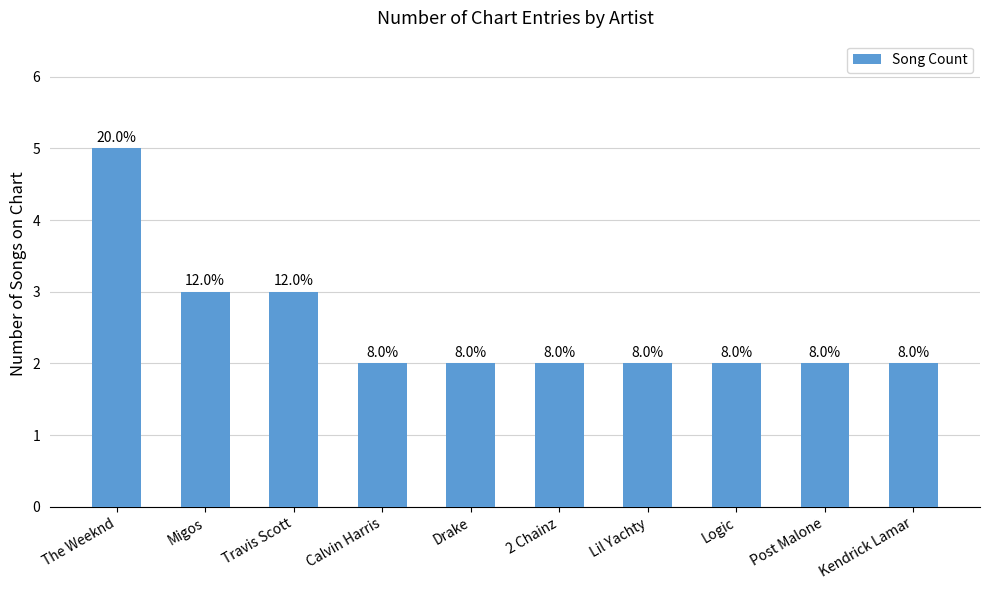

List the labels in order of value, largest first.

The Weeknd, Migos, Travis Scott, Calvin Harris, Drake, 2 Chainz, Lil Yachty, Logic, Post Malone, Kendrick Lamar